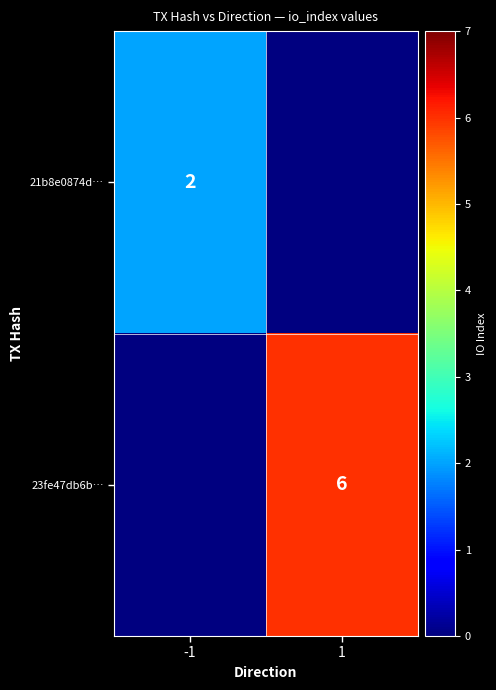

Is the value of 21b8e0874d… at -1 greater than the value of 23fe47db6b… at 1?

No